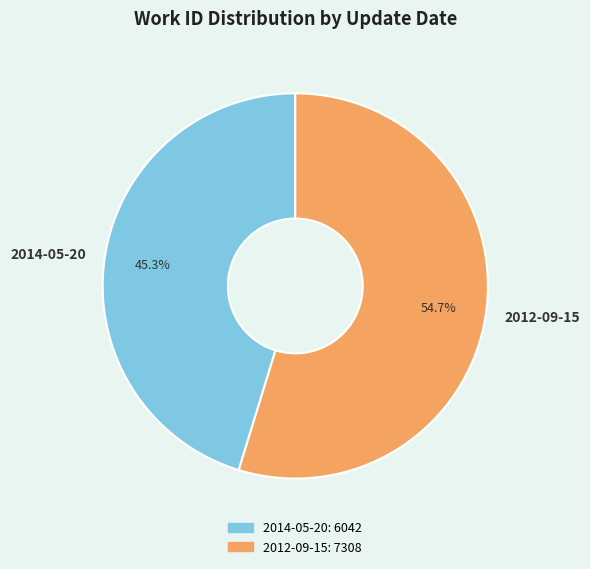

Is it true that 2014-05-20 is 51% of the pie?

False